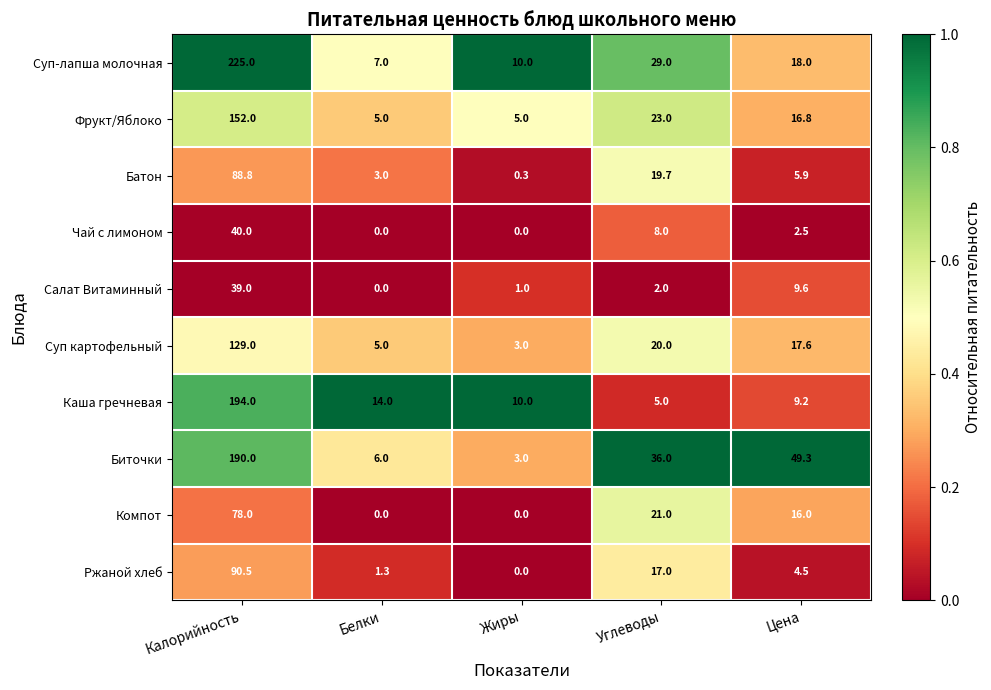

What is the greatest value displayed?

225.0